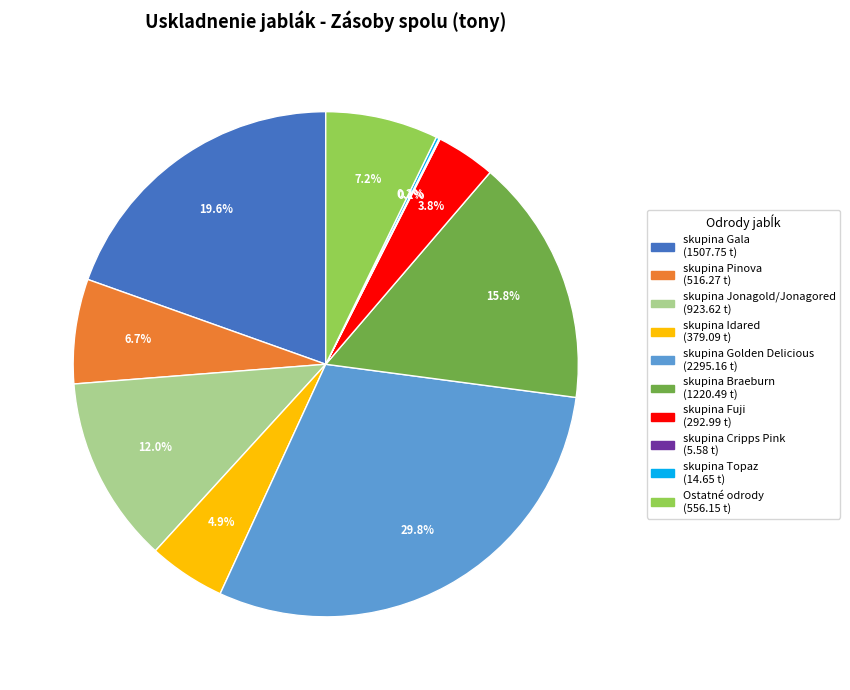

Is it true that skupina Braeburn is 16% of the pie?

True